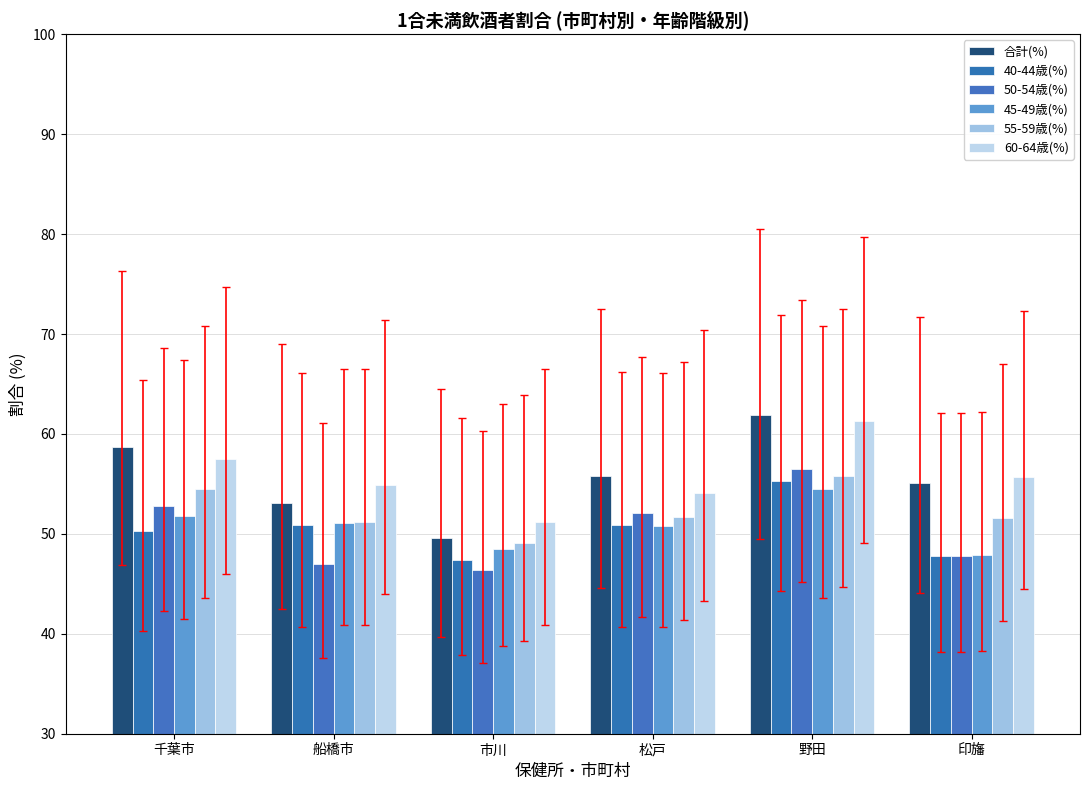

What are all the series names shown in the legend?

合計(%), 40-44歳(%), 50-54歳(%), 45-49歳(%), 55-59歳(%), 60-64歳(%)